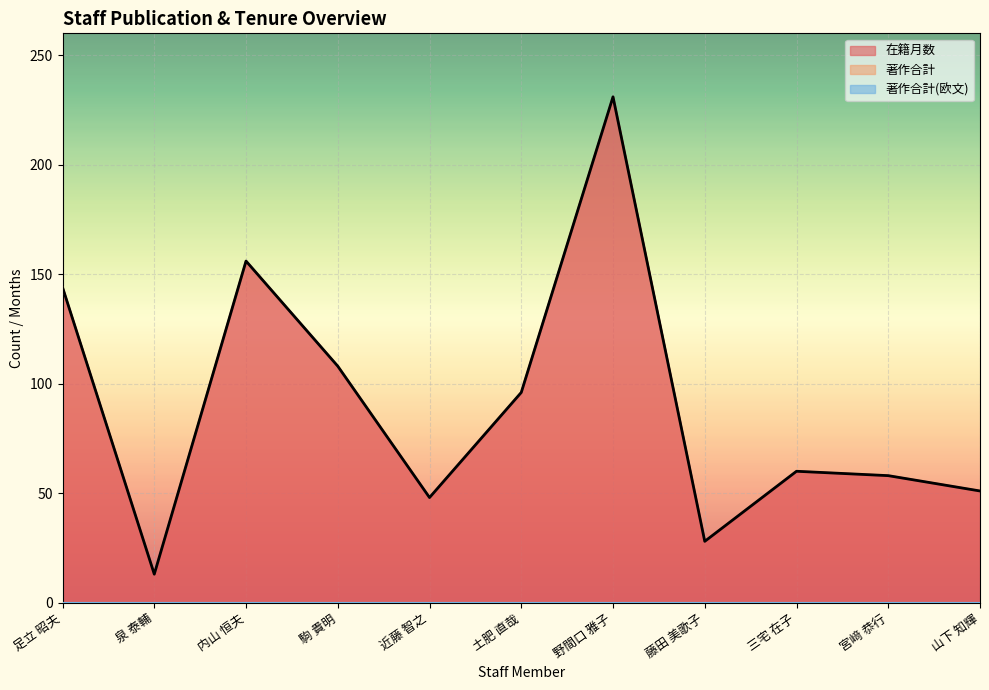

How many series are shown in this chart?

3